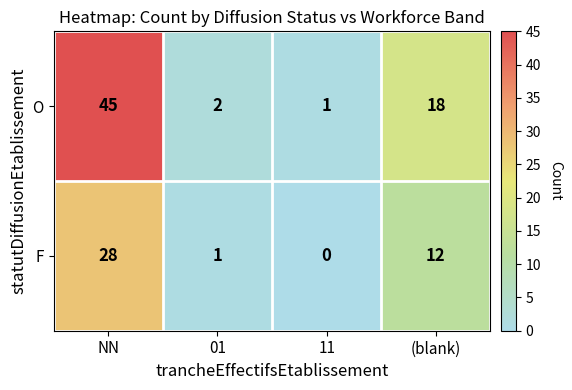

What is the difference between the F values at 11 and (blank)?

12